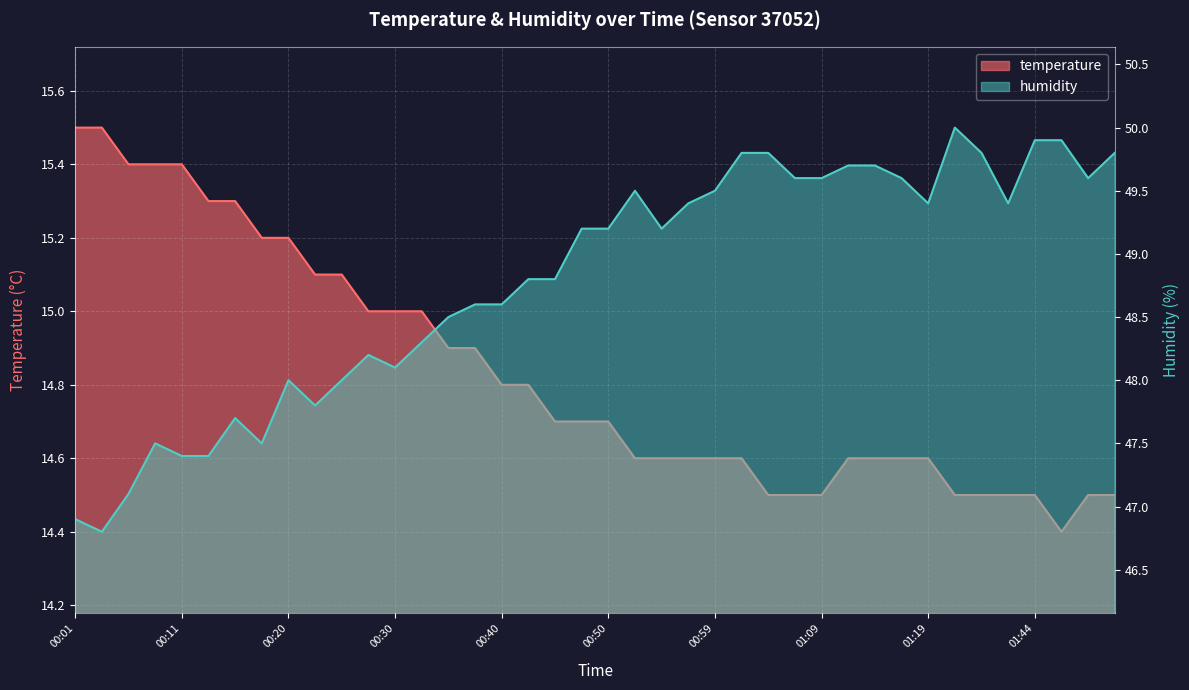

What is the sum of the temperature values at 01:19 and 00:01?

30.1